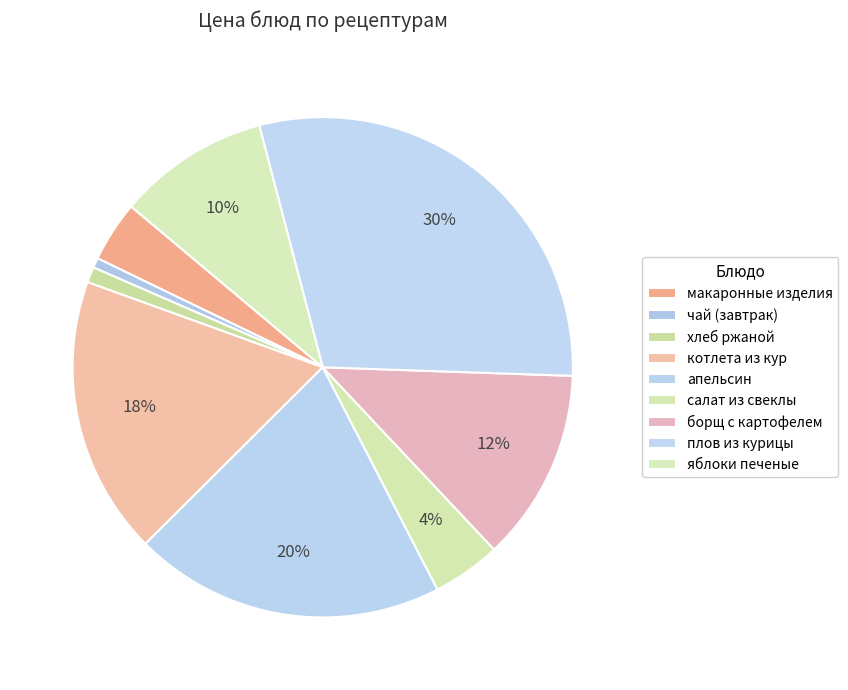

To the nearest percent, what is the difference between the largest and smallest slice percentages?

29%